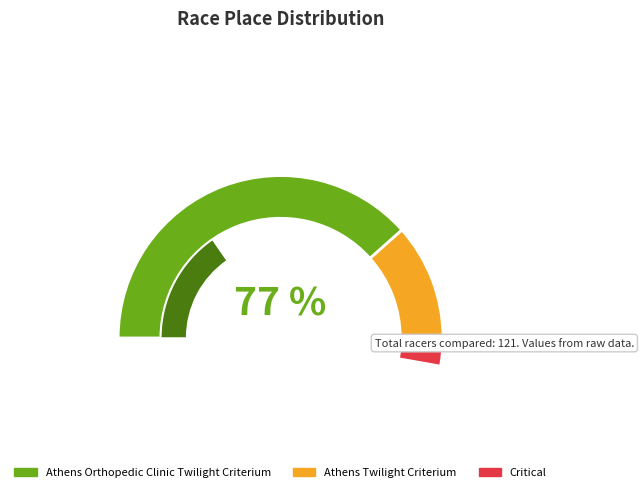

Combined, do Athens Twilight Criterium and Athens Orthopedic Clinic Twilight Criterium account for over 50%?

Yes